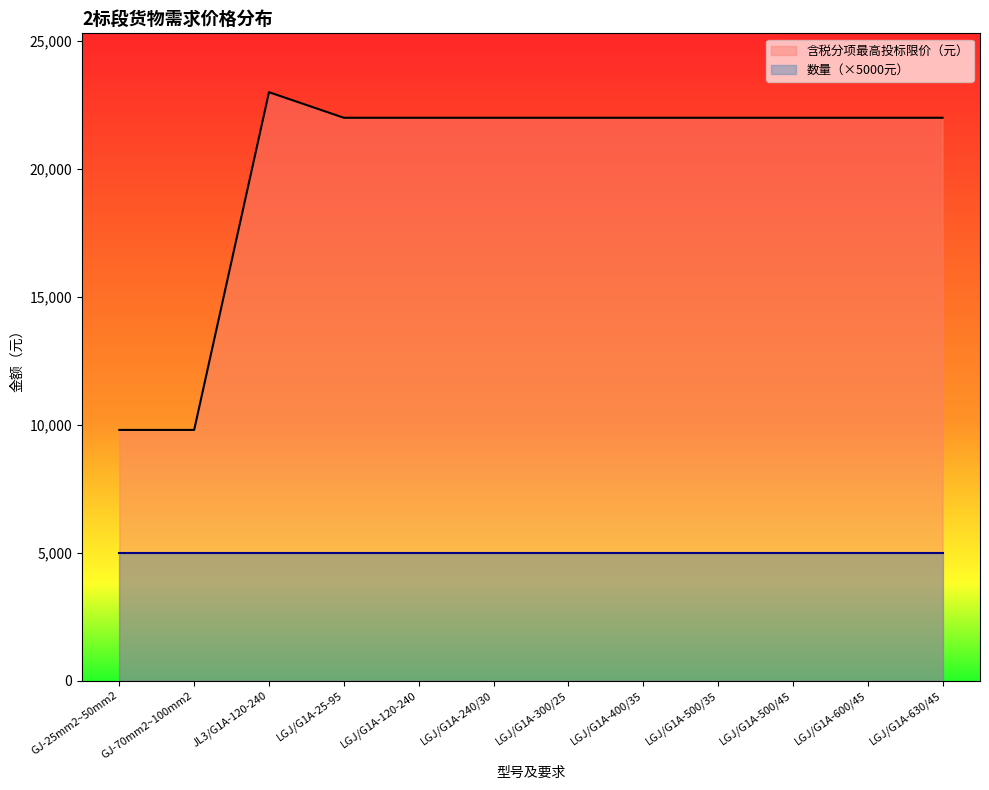

Rank the categories by value from highest to lowest.

JL3/G1A-120-240, LGJ/G1A-25-95, LGJ/G1A-120-240, LGJ/G1A-240/30, LGJ/G1A-300/25, LGJ/G1A-400/35, LGJ/G1A-500/35, LGJ/G1A-500/45, LGJ/G1A-600/45, LGJ/G1A-630/45, GJ-25mm2~50mm2, GJ-70mm2~100mm2